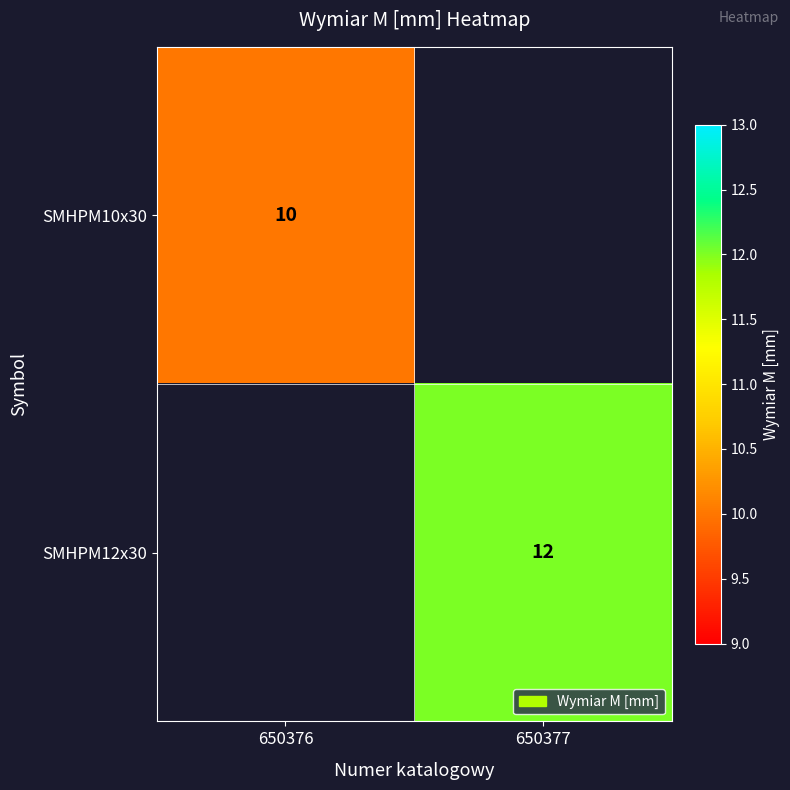

True or false: SMHPM12x30 has a value of 20 at 650377.

False